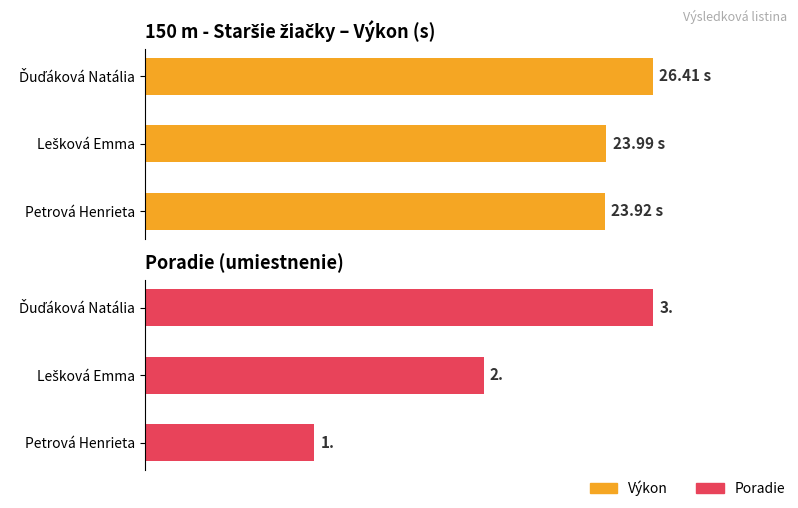

Are the bars horizontal?

Yes